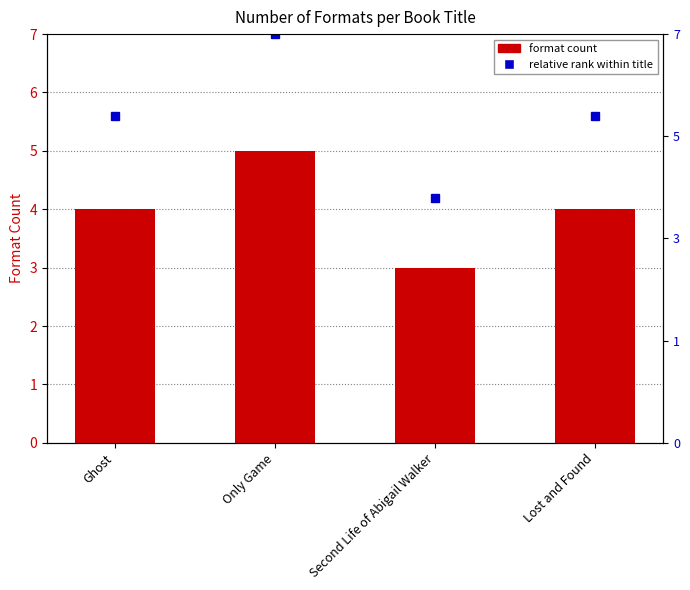

Reading left to right, list all the values displayed in this chart.

Relative rank within sample: Ghost=5.6	Only Game=7.0	Second Life of Abigail Walker=4.2	Lost and Found=5.6
Number of Formats: Ghost=4.0	Only Game=5.0	Second Life of Abigail Walker=3.0	Lost and Found=4.0